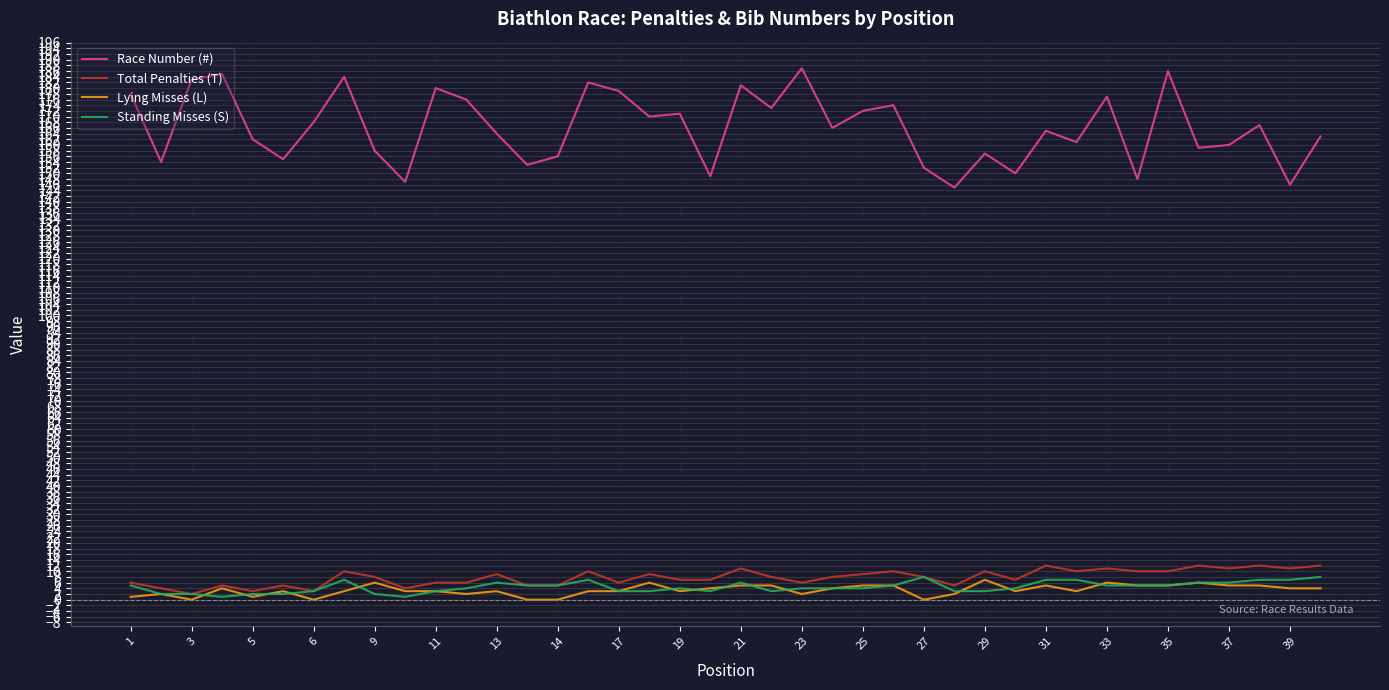

True or false: Race Number (#) and Standing Misses (S) cross at least once.

False